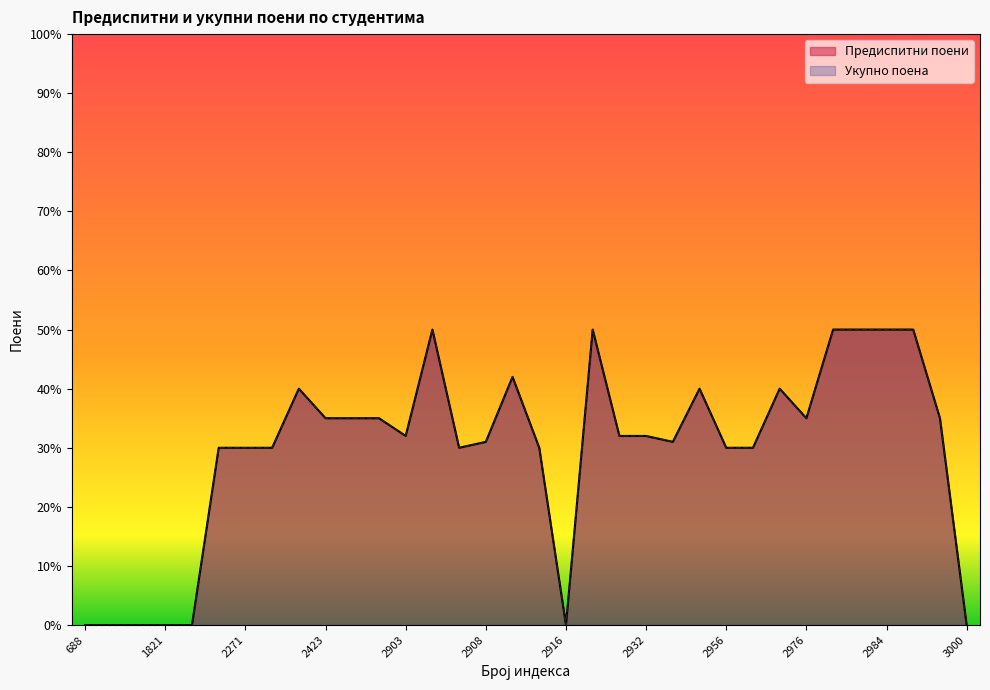

In Предиспитни поени, how many points are lower than both neighbors (excluding endpoints)?

5